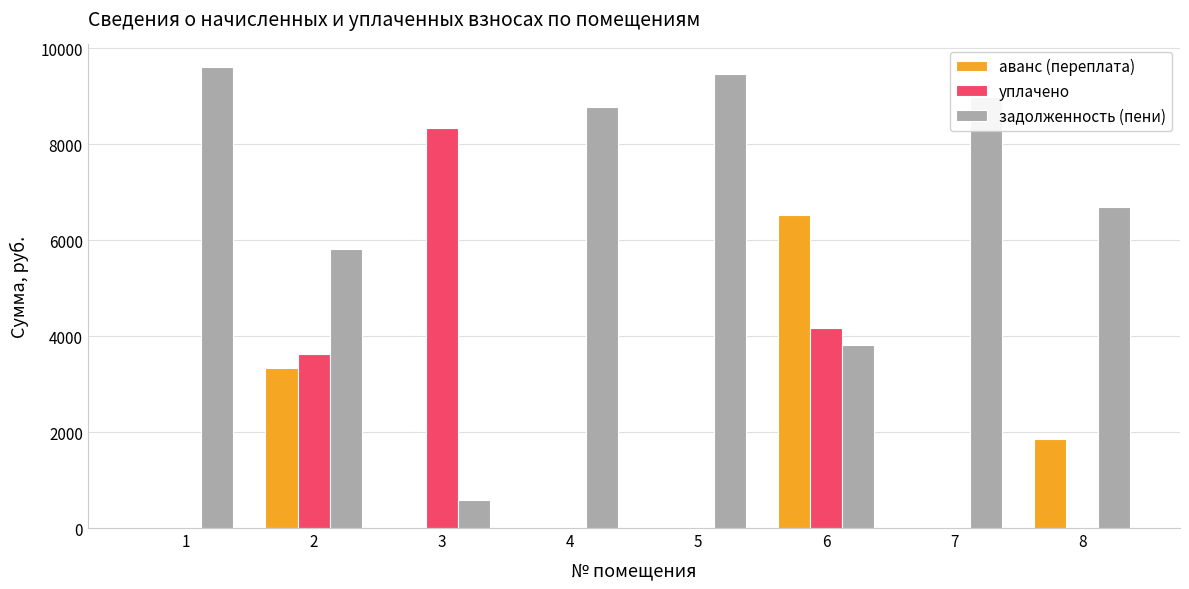

The value of задолженность (пени) at 7 is 8988.8. True or false?

True